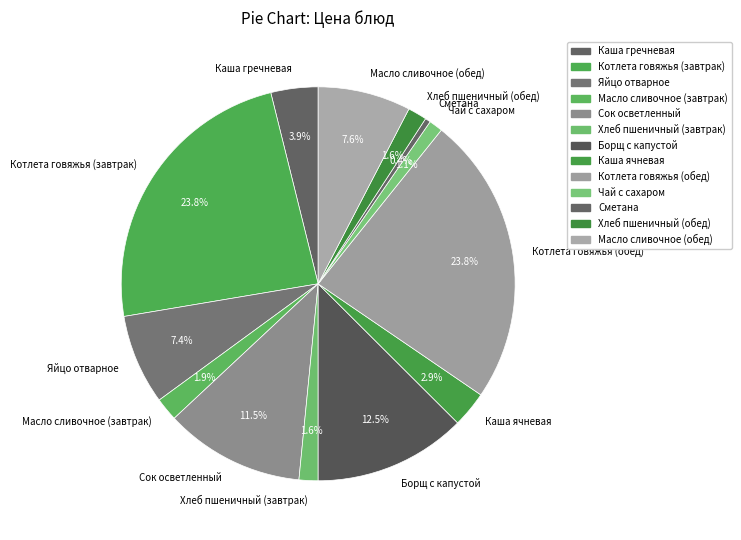

To the nearest percent, what percentage of the pie is Котлета говяжья (обед)?

24%